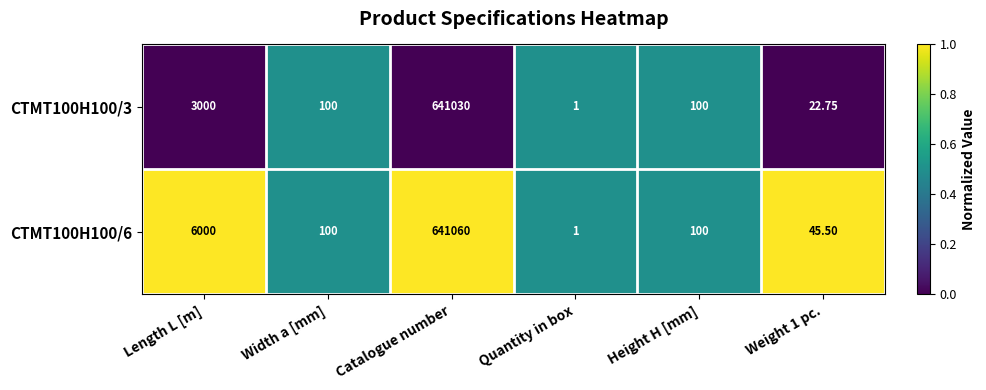

What is the total value across all series at Width a [mm]?

200.0